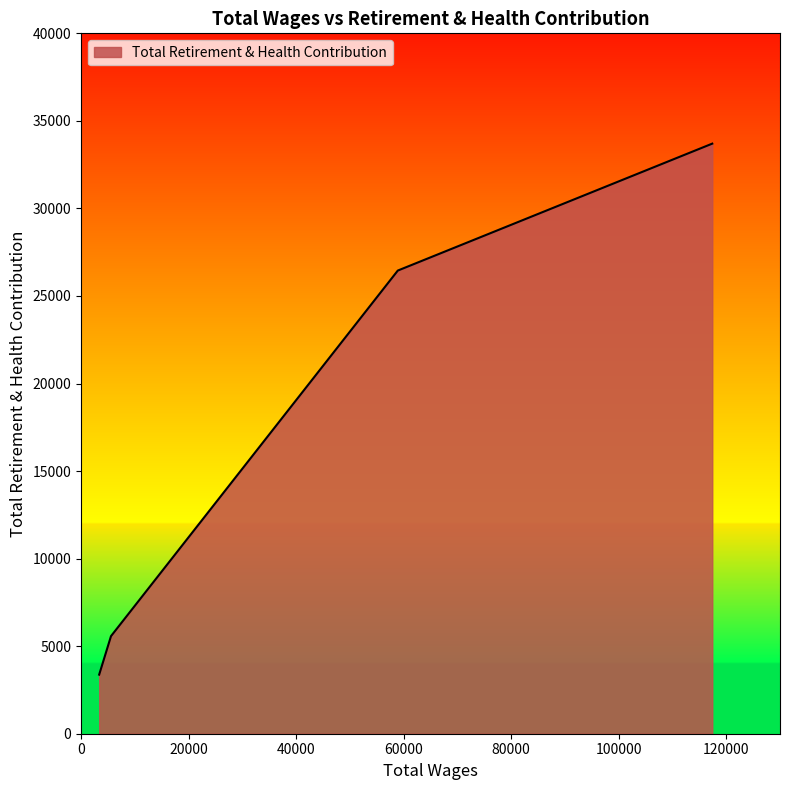

What is the smallest value displayed?

3375